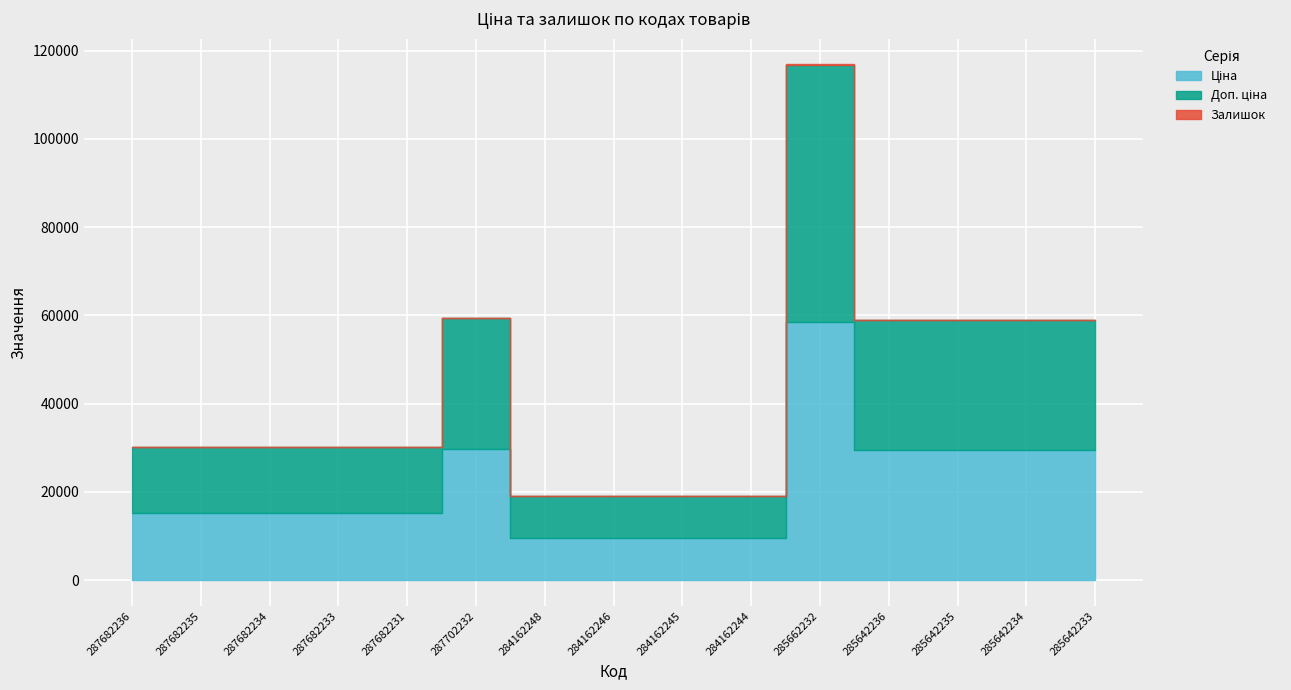

What is the spread (max minus min) of values at 287682234?

15120.0